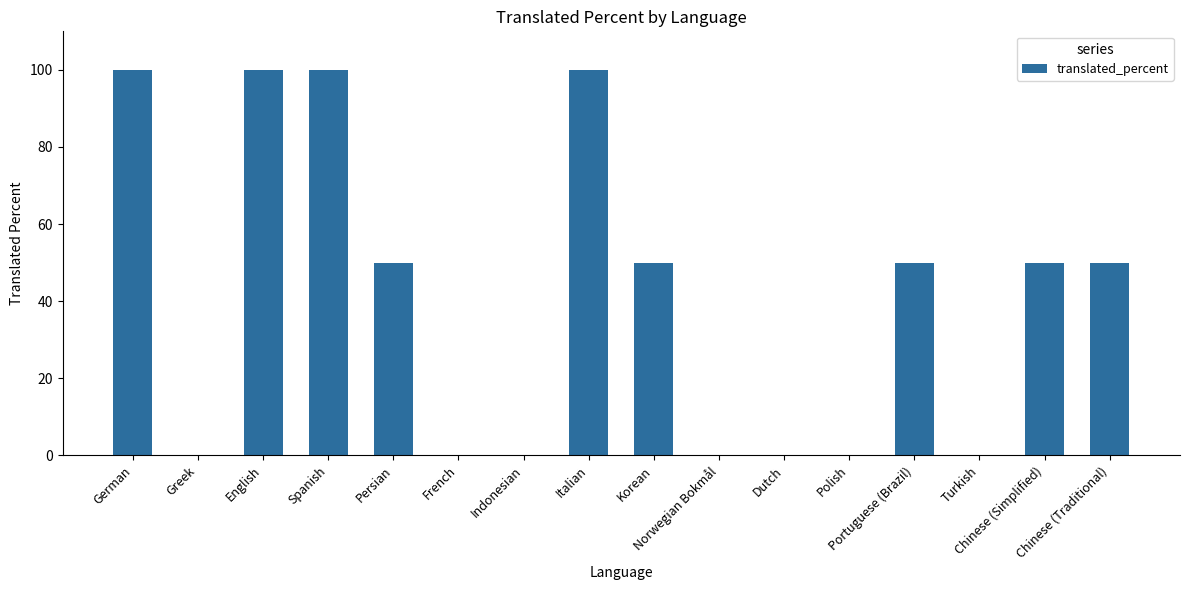

Reading left to right, what are all the values shown in this chart?

100	0	100	100	50	0	0	100	50	0	0	0	50	0	50	50